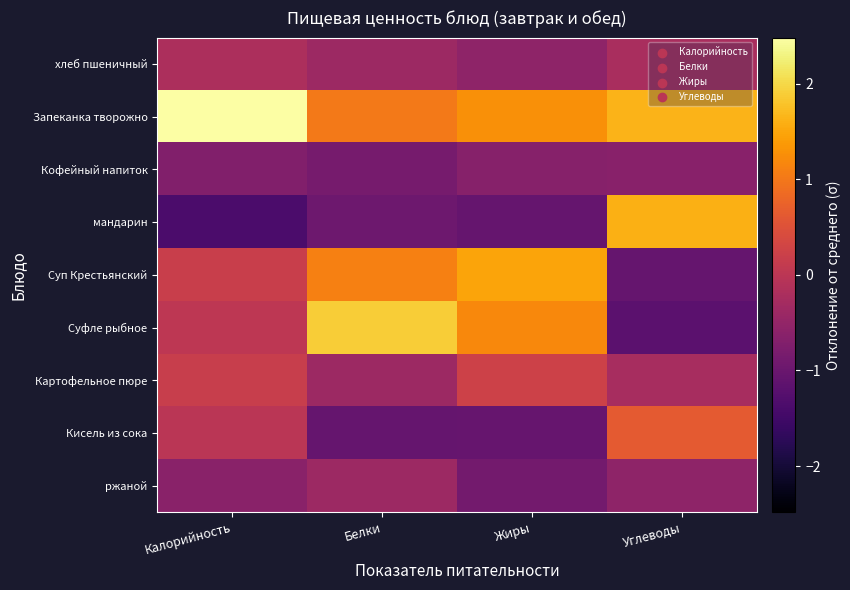

Reading right to left, what are all the values shown in this chart?

хлеб пшеничный: Углеводы=-0.2	Жиры=-0.6	Белки=-0.4	Калорийность=-0.2
Запеканка творожно: Углеводы=1.6	Жиры=1.3	Белки=1.0	Калорийность=2.5
Кофейный напиток: Углеводы=-0.6	Жиры=-0.7	Белки=-0.8	Калорийность=-0.7
мандарин: Углеводы=1.6	Жиры=-1.1	Белки=-1.0	Калорийность=-1.4
Суп Крестьянский: Углеводы=-1.1	Жиры=1.5	Белки=1.1	Калорийность=0.2
Суфле рыбное: Углеводы=-1.2	Жиры=1.2	Белки=1.9	Калорийность=0.0
Картофельное пюре: Углеводы=-0.2	Жиры=0.2	Белки=-0.4	Калорийность=0.2
Кисель из сока: Углеводы=0.6	Жиры=-1.0	Белки=-1.1	Калорийность=-0.0
ржаной: Углеводы=-0.6	Жиры=-0.9	Белки=-0.4	Калорийность=-0.6